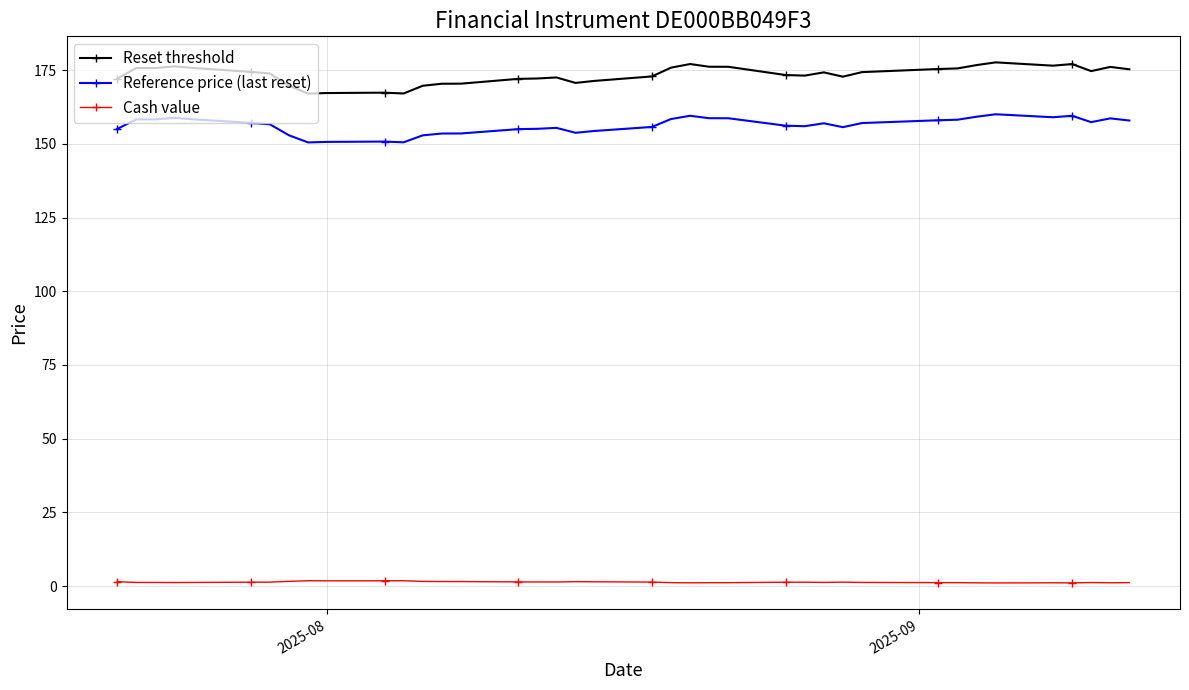

True or false: Reset threshold and Cash value intersect in this chart.

False